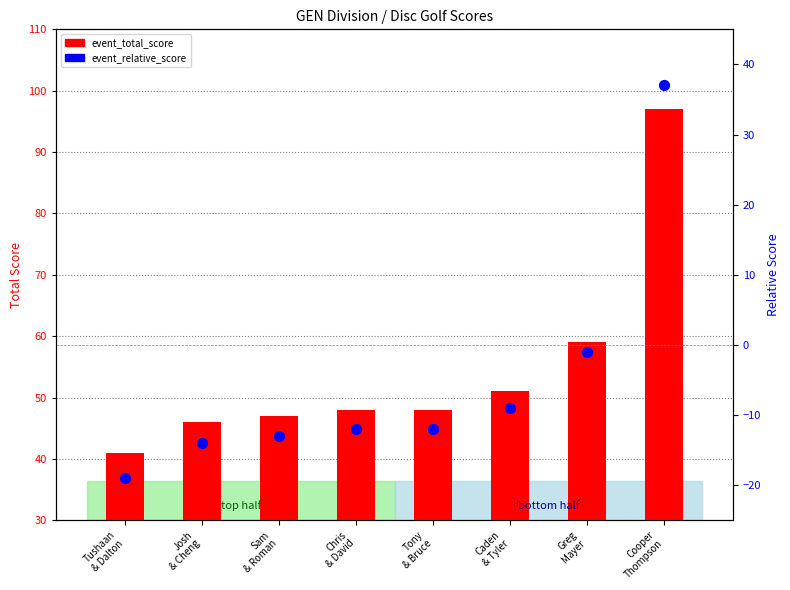

What is the total value across all series at Cooper
Thompson?

134